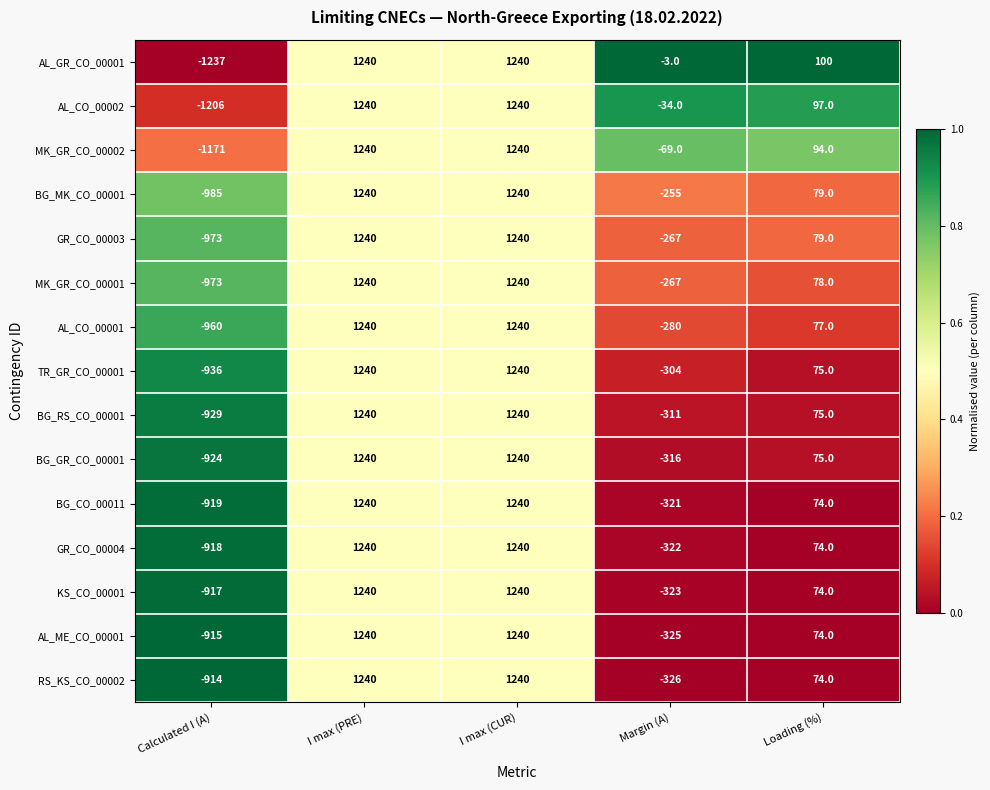

What is the spread (max minus min) of values at Margin (A)?

323